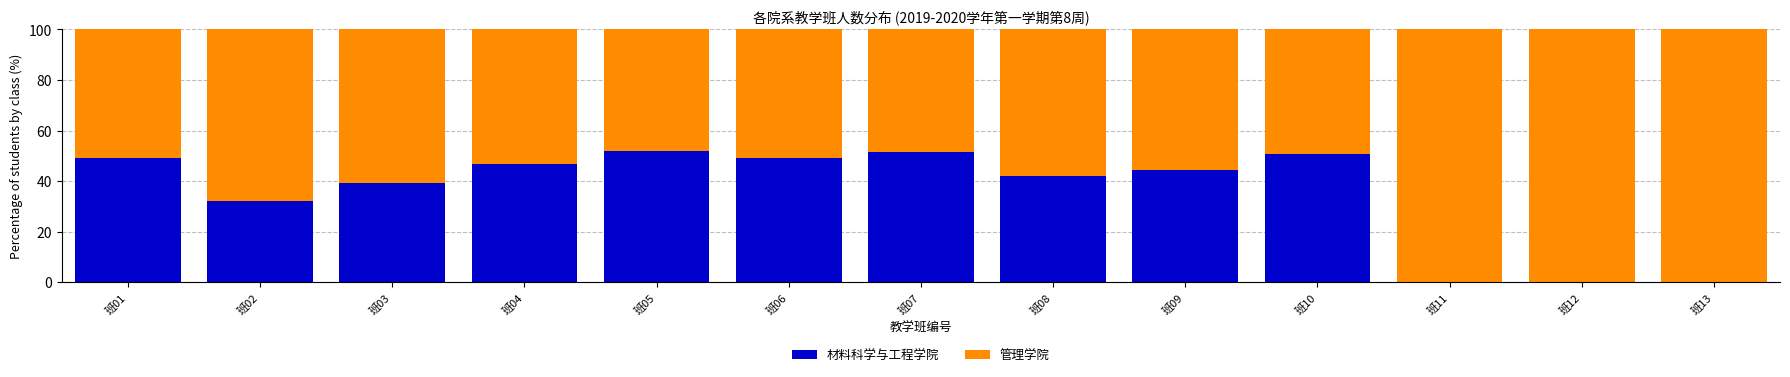

What is the total value across all series at 班07?

100.0